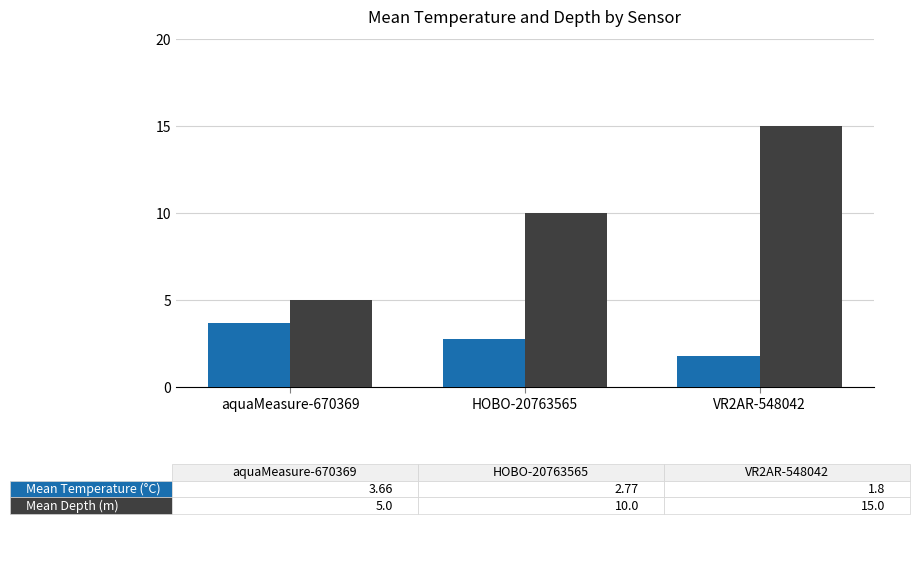

What is the minimum value shown in the chart?

1.8